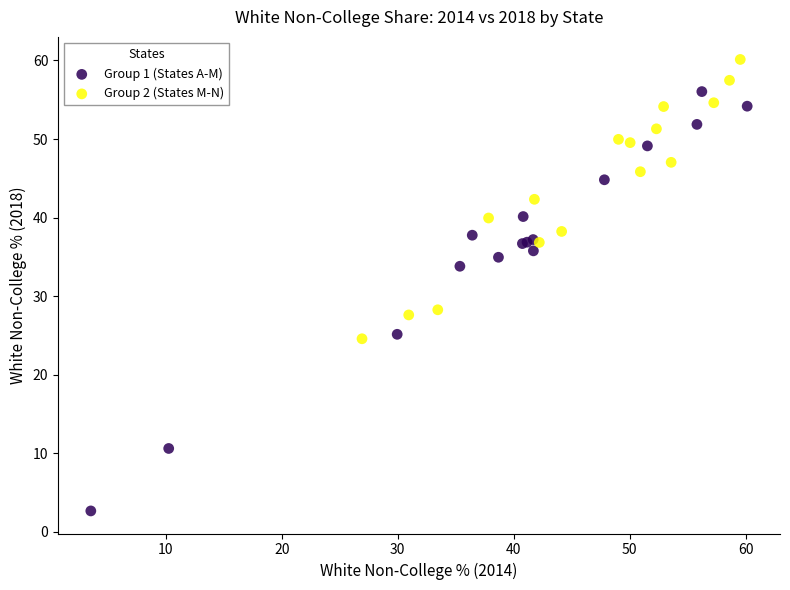

Which series reaches the minimum Y coordinate?

Group 1 (States A-M)